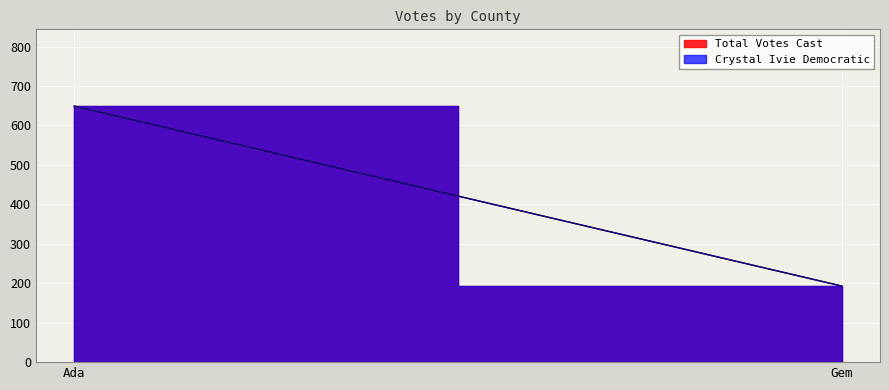

How many values in the Total Votes Cast series are below 649?

1